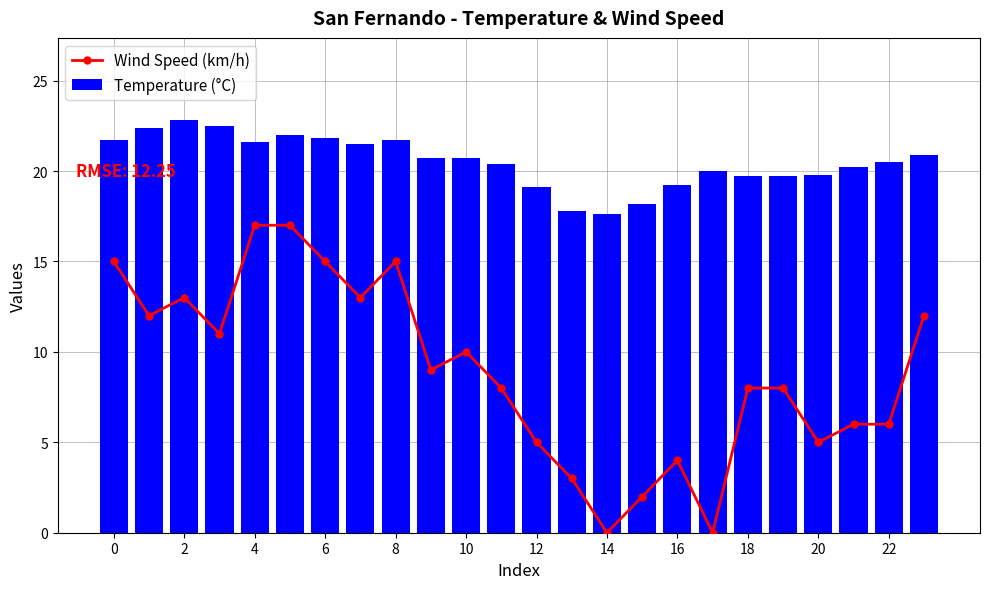

At how many categories does at least one series exceed 12?

24